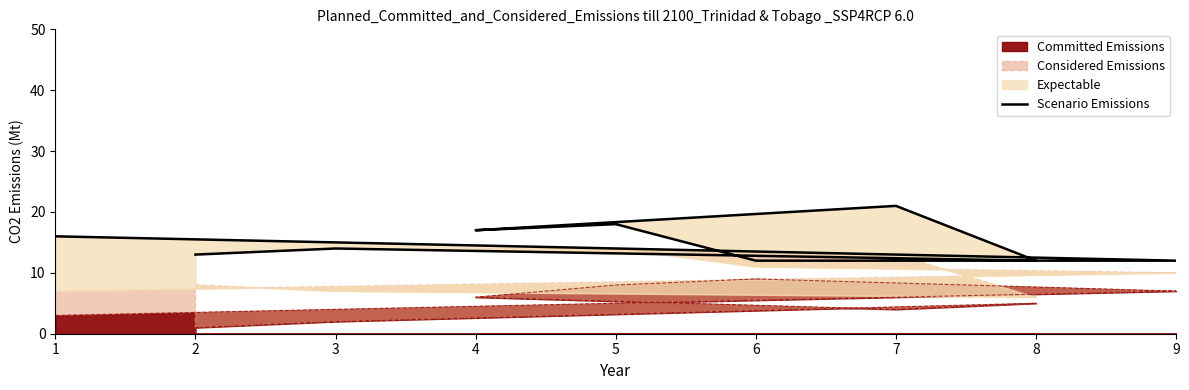

At which label does the data first exceed 14?

1